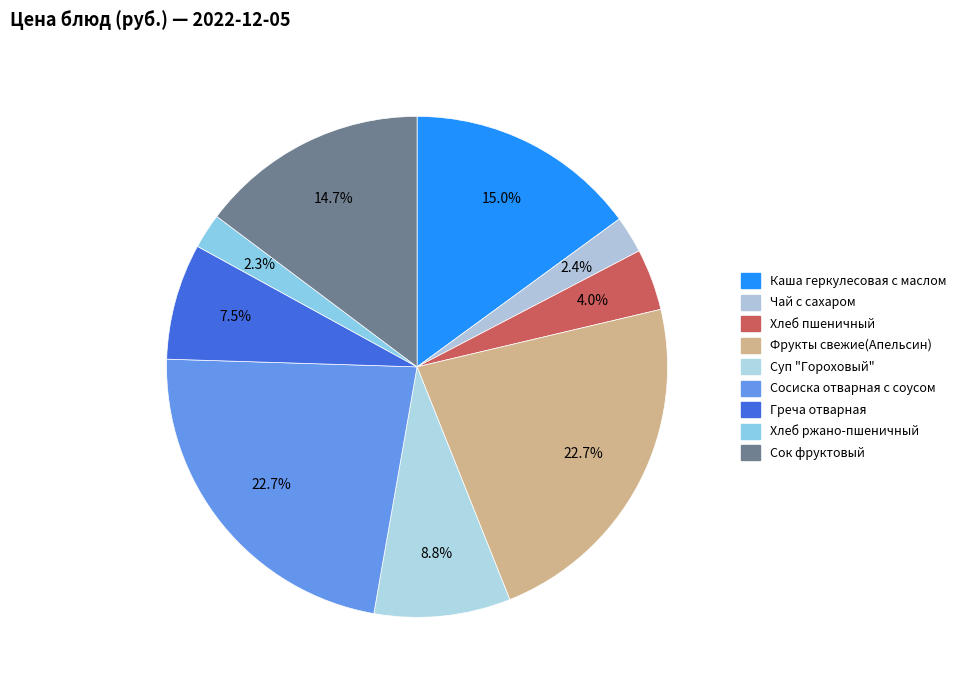

Is it true that Сок фруктовый is 1% of the pie?

False